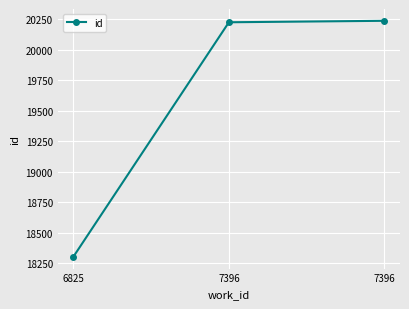

What is the value of the 1st point from the left?

18304